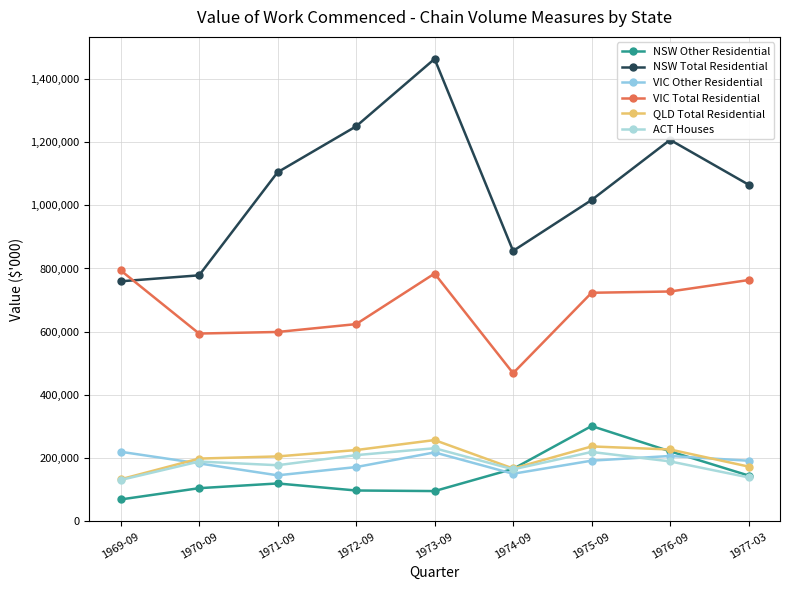

Which series has the largest total across all categories?

NSW Total Residential